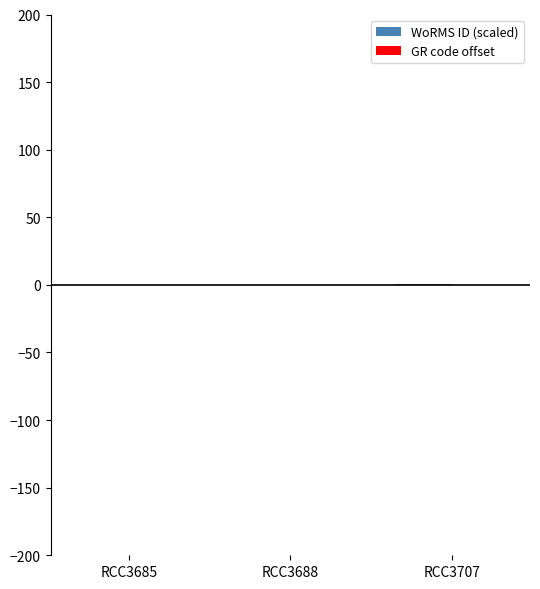

Reading left to right, what are all the values shown in this chart?

WoRMS ID (scaled): RCC3685=-0.1	RCC3688=0.0	RCC3707=0.5
GR code offset: RCC3685=0.1	RCC3688=0.0	RCC3707=-0.4